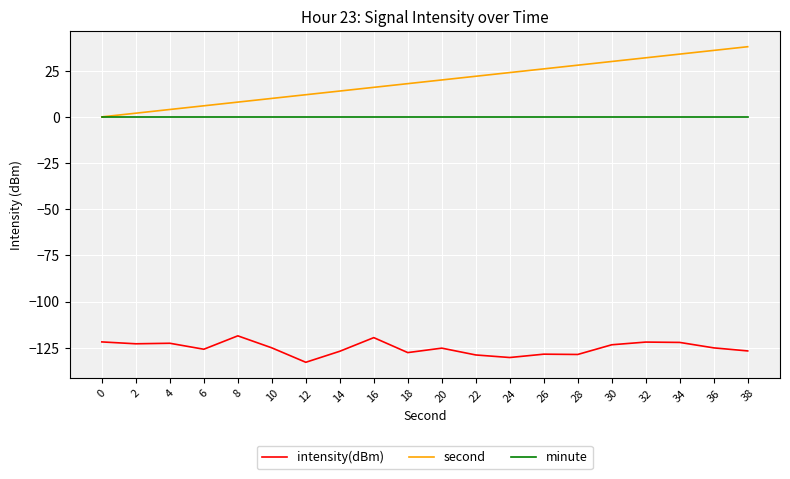

Which series has the widest spread of values?

second